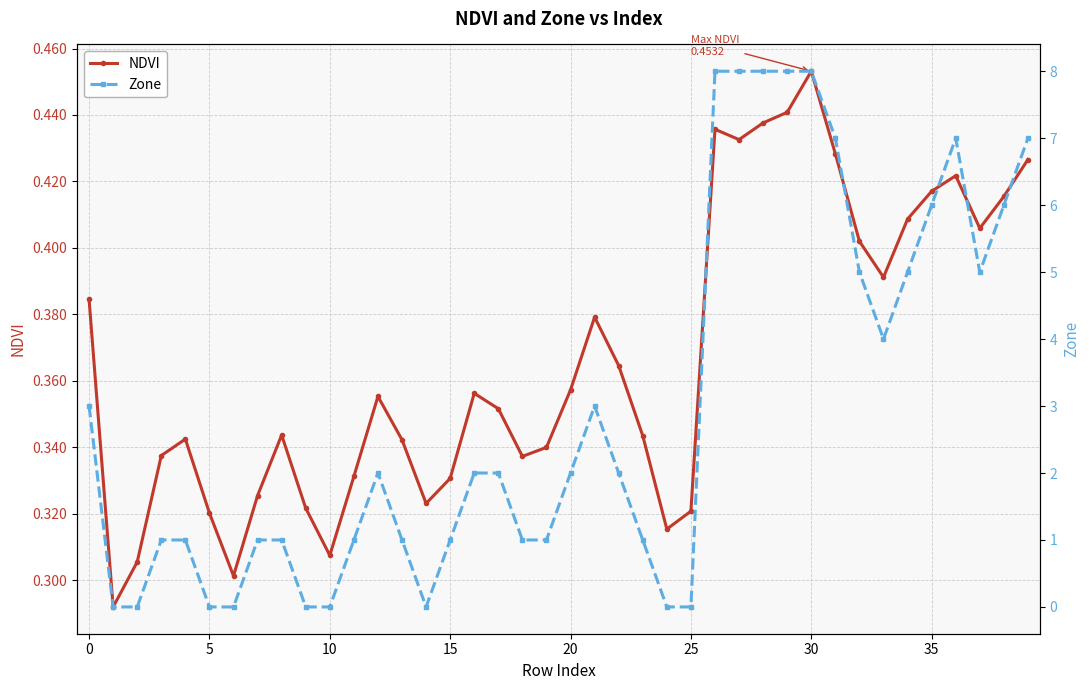

List the series in order of their peak value, highest first.

Zone, NDVI